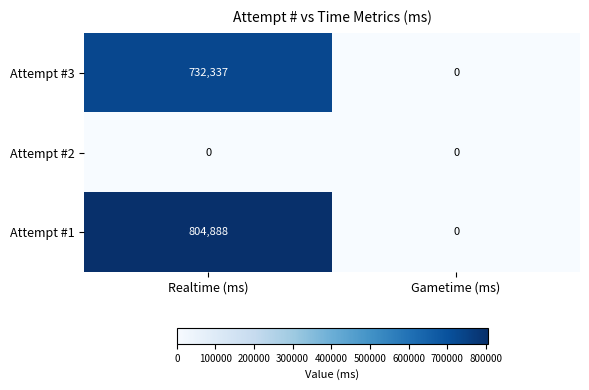

What is the maximum value shown in the chart?

804888